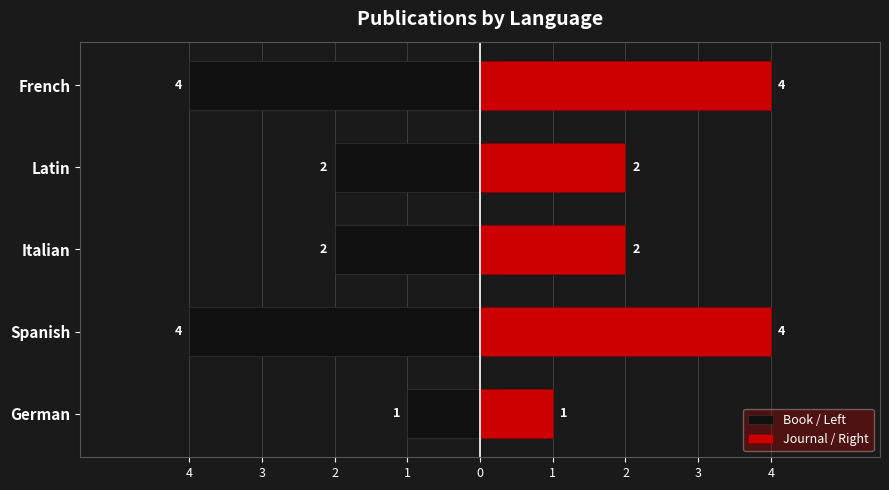

The Book / Left series shows -4 at Latin. True or false?

False